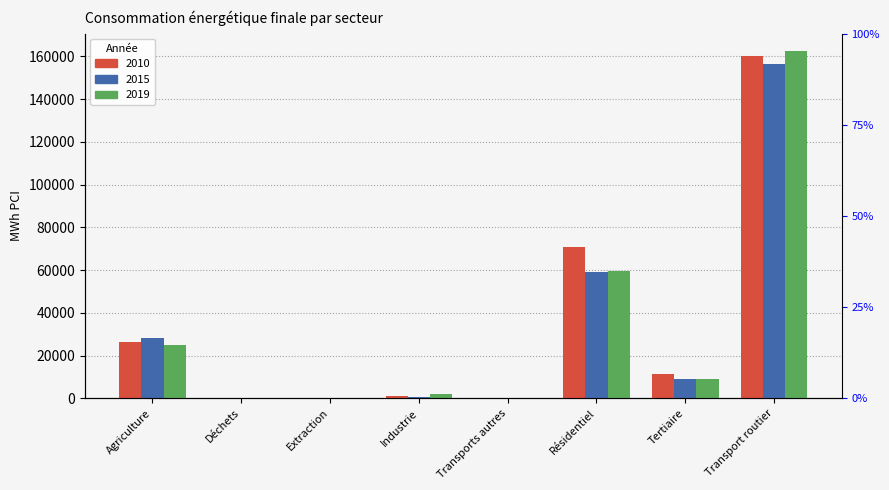

Which series has the largest total across all categories?

2010